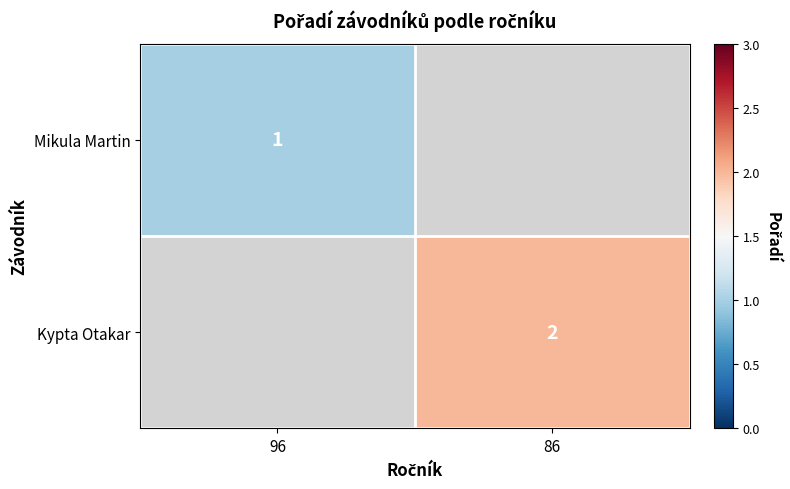

The value of Kypta Otakar at 86 is 2. True or false?

True